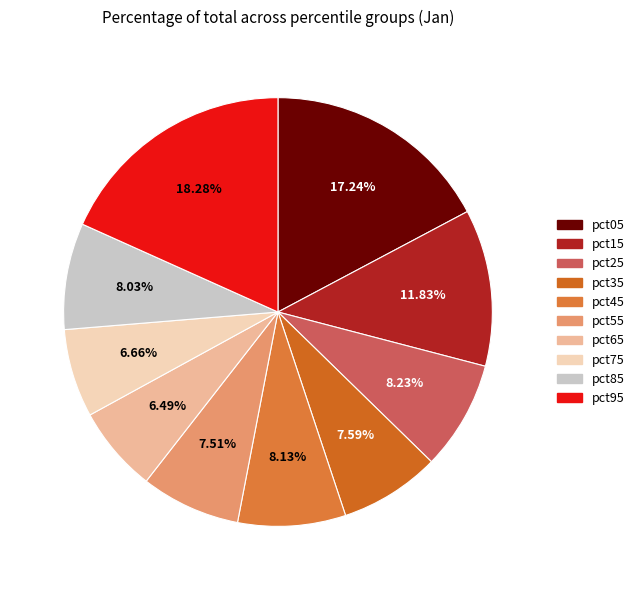

What percentage is the pct05 slice, to the nearest percent?

17%